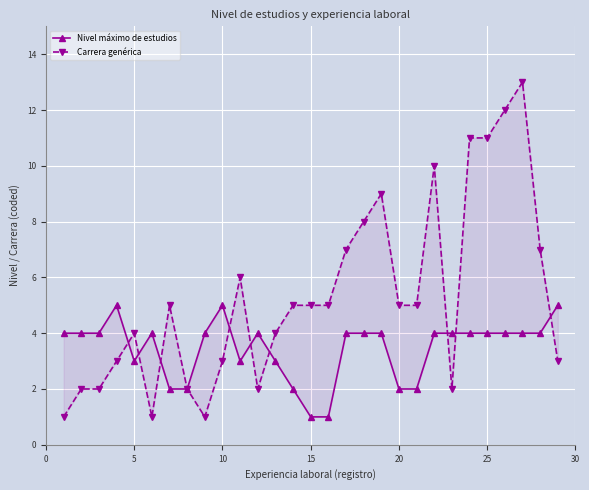

True or false: Nivel máximo de estudios and Carrera genérica cross at least once.

True